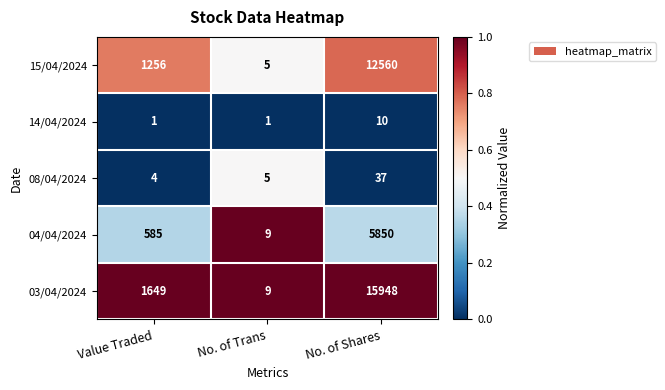

What is the spread (max minus min) of values at No. of Trans?

8